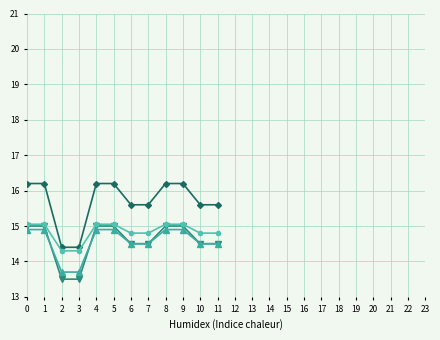

How many data points does each series have?

12